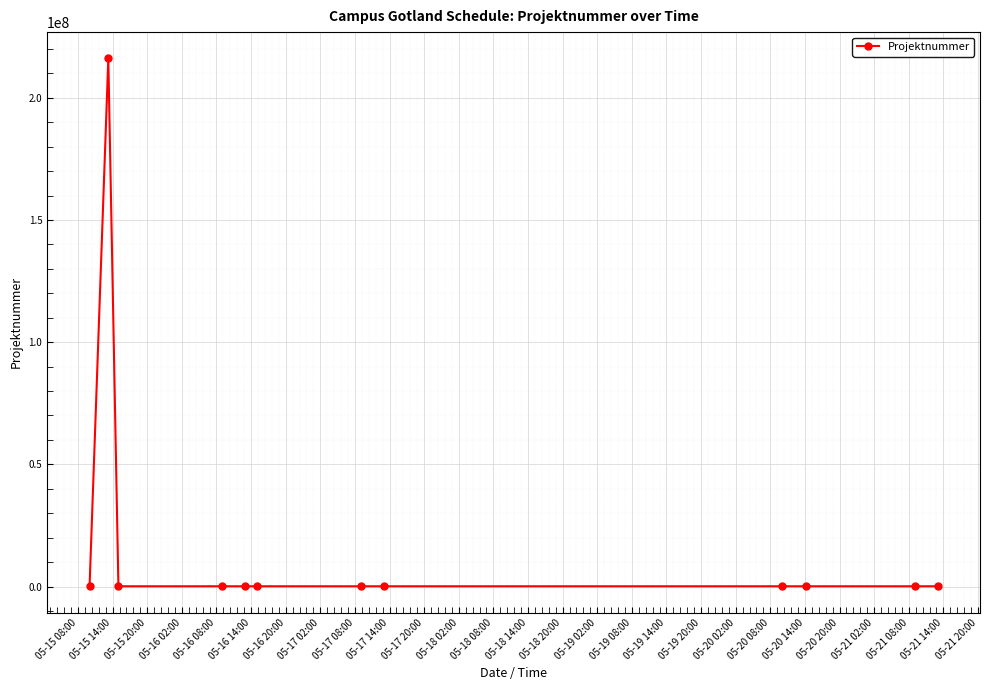

What is the average value?

18099998